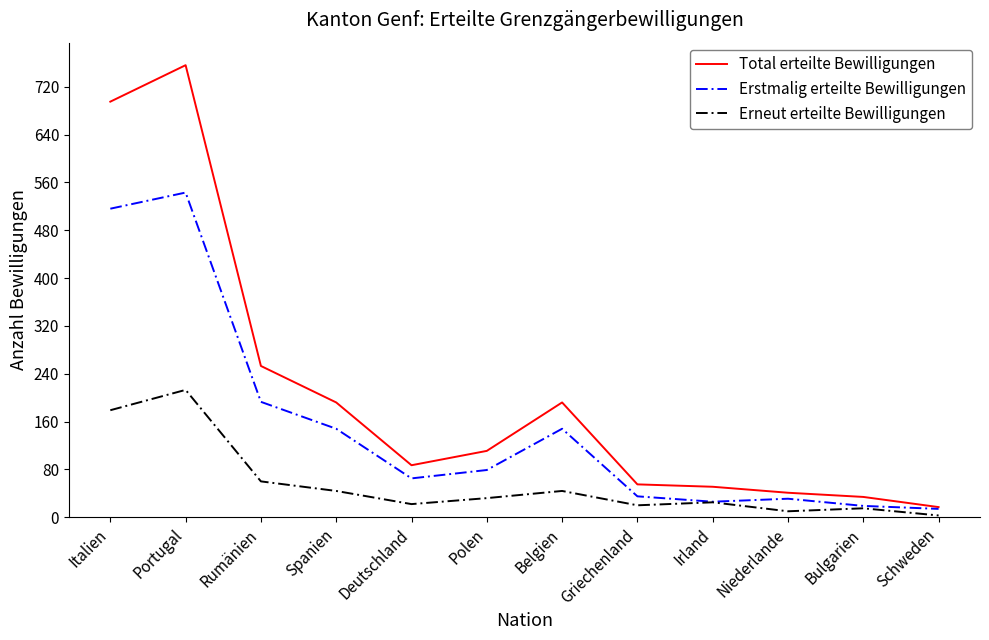

Rank the series by their maximum value, from lowest to highest.

Erneut erteilte Bewilligungen, Erstmalig erteilte Bewilligungen, Total erteilte Bewilligungen